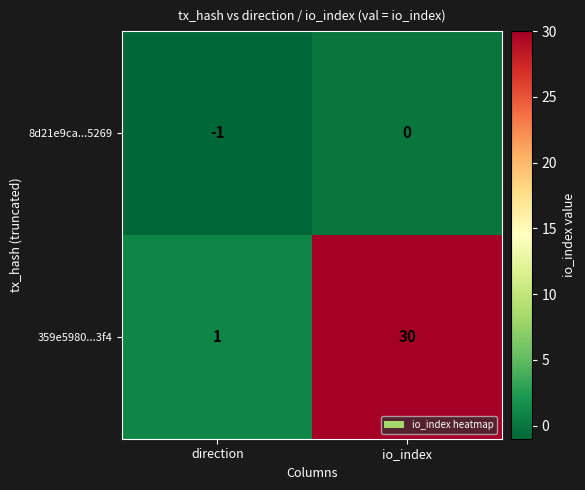

Rank the series at io_index from highest to lowest value.

359e5980...3f4, 8d21e9ca...5269